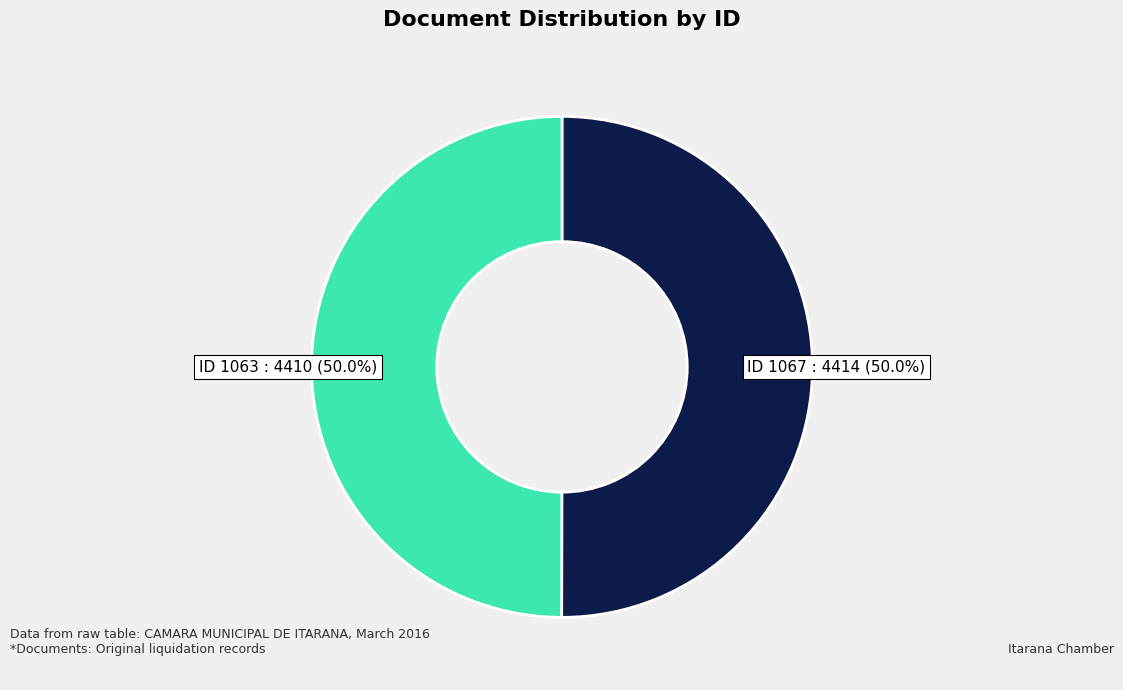

To the nearest percent, what is the average slice percentage?

50%